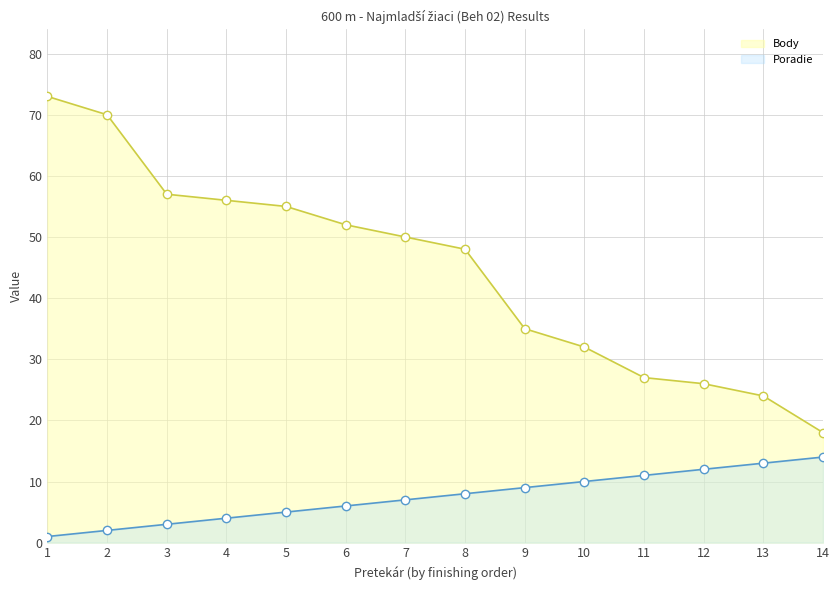

What is the difference between the maximum and second lowest values in the Poradie series?

12